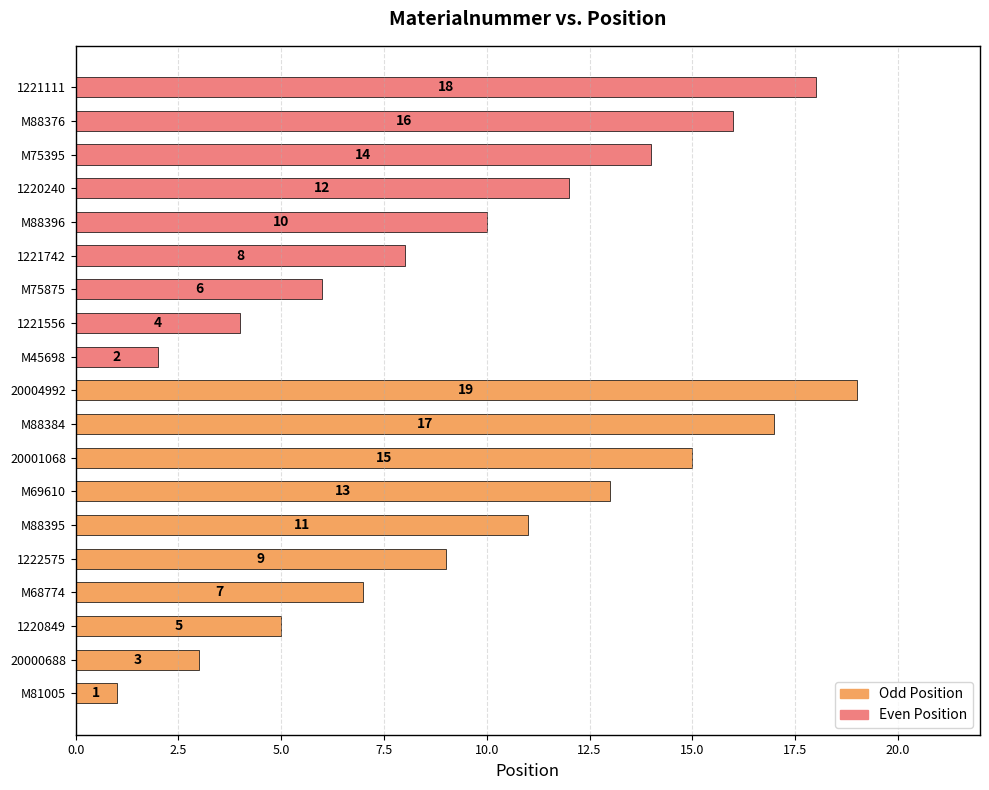

What is the label of the 3rd bar from the right?

M88384